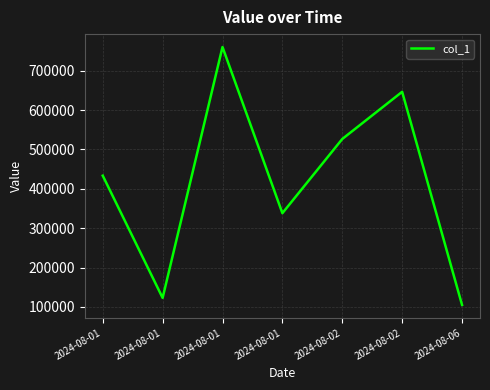

Read the value at 2024-08-01.

122785.9